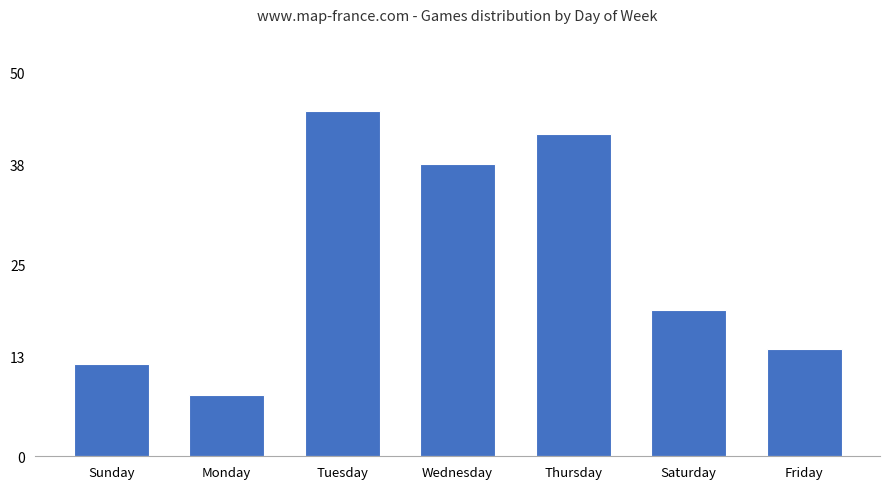

What is the minimum value shown in the chart?

8